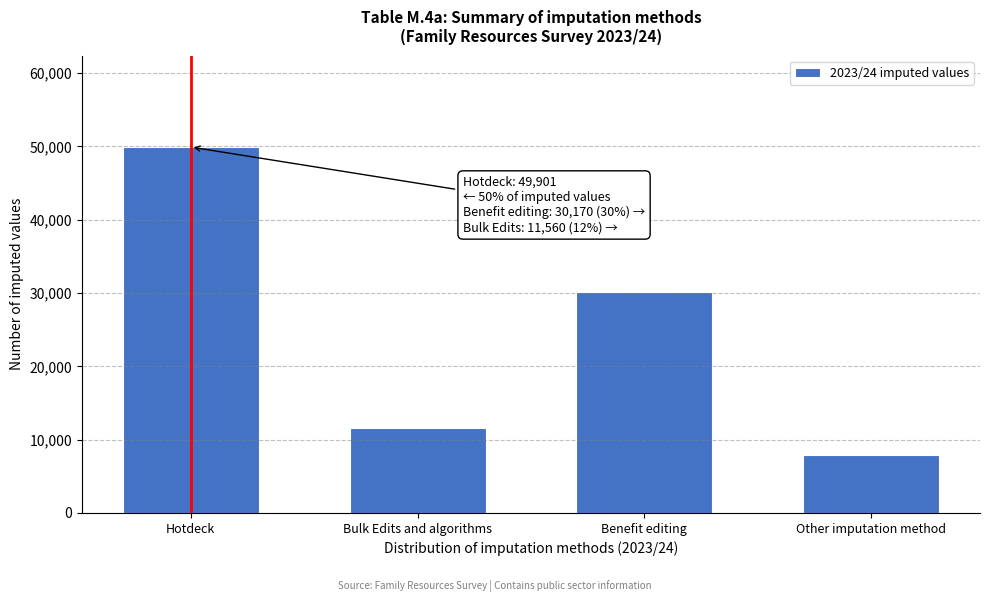

Reading left to right, list all the values displayed in this chart.

Hotdeck=49901	Bulk Edits and algorithms=11560	Benefit editing=30170	Other imputation method=7925